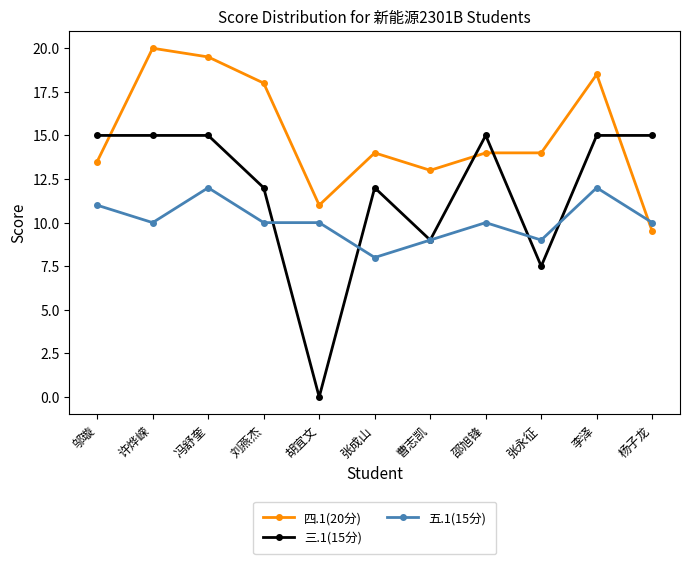

Is it true that 三.1(15分) equals 12.0 at 张成山?

True